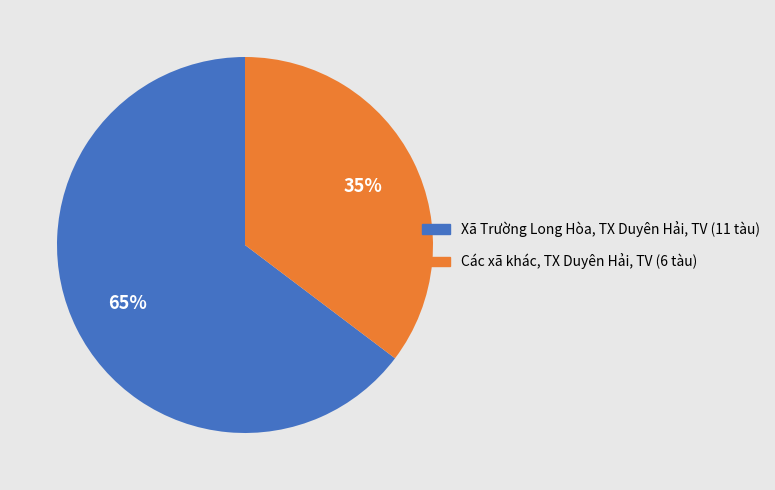

To the nearest percent, what is the average slice percentage?

50%